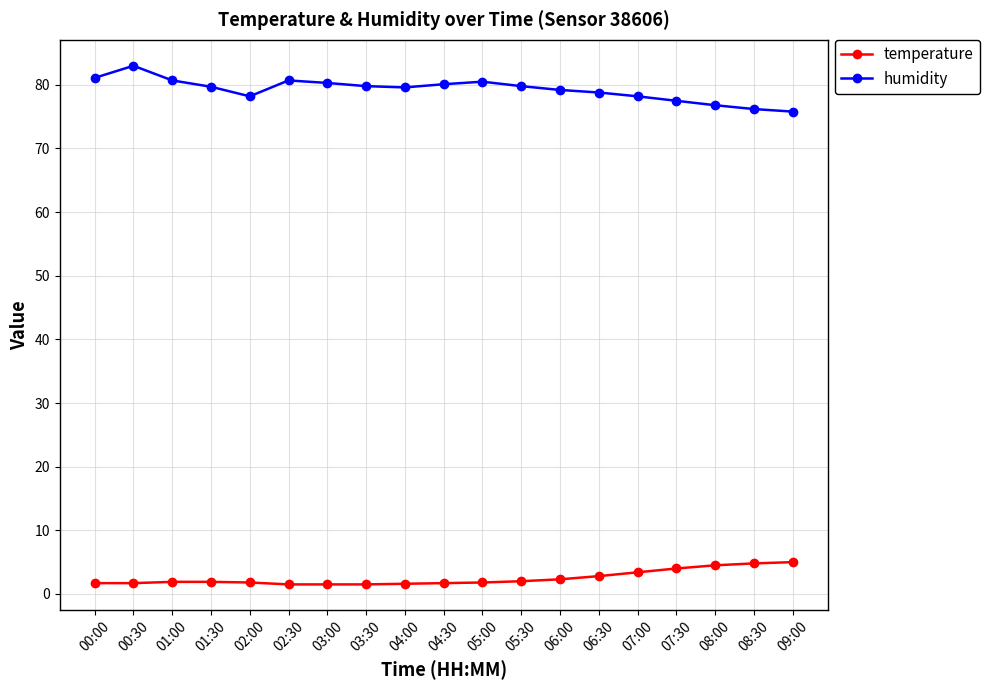

Which series has the largest range (max minus min)?

humidity